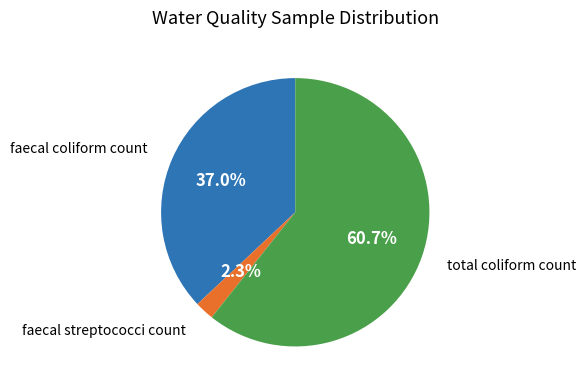

Count the number of slices in the pie.

3